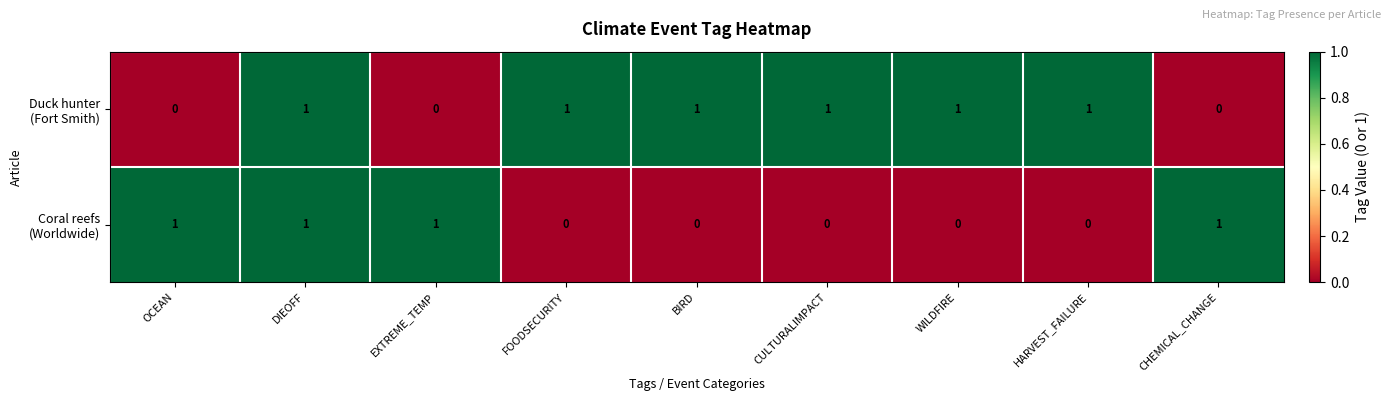

At which category is the sum across all series the highest?

DIEOFF